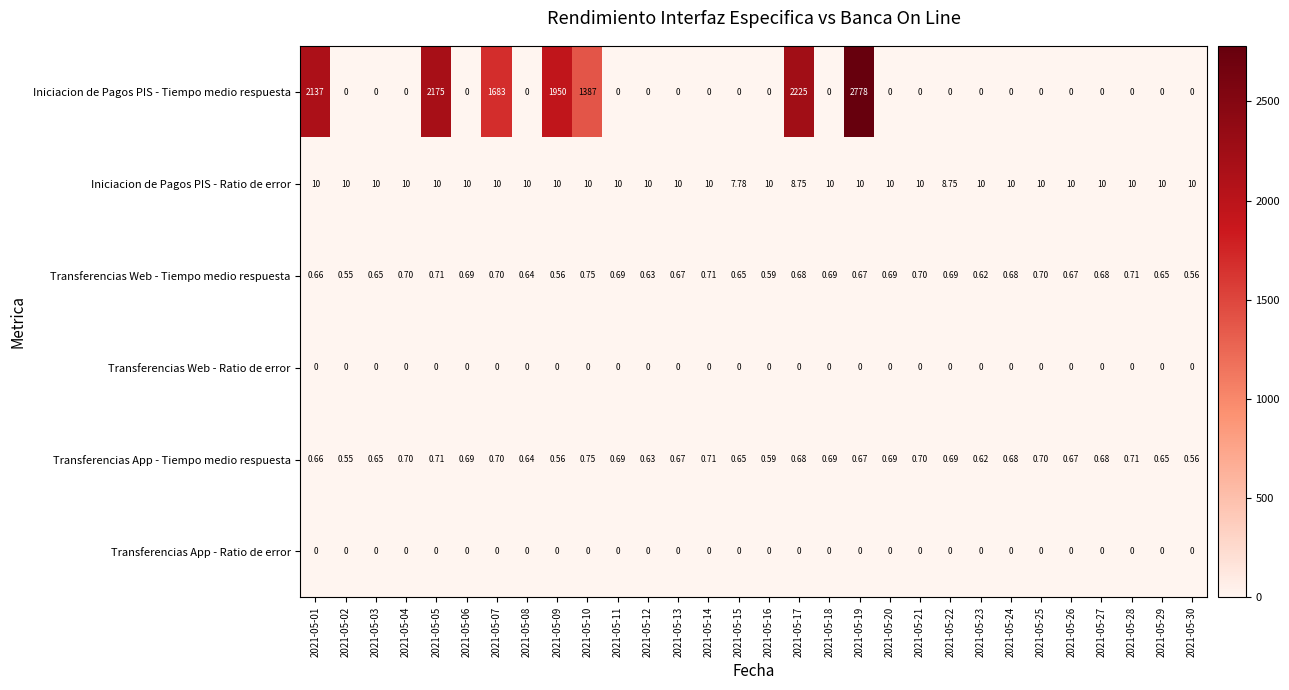

At which category does the chart reach its peak across all series?

2021-05-19